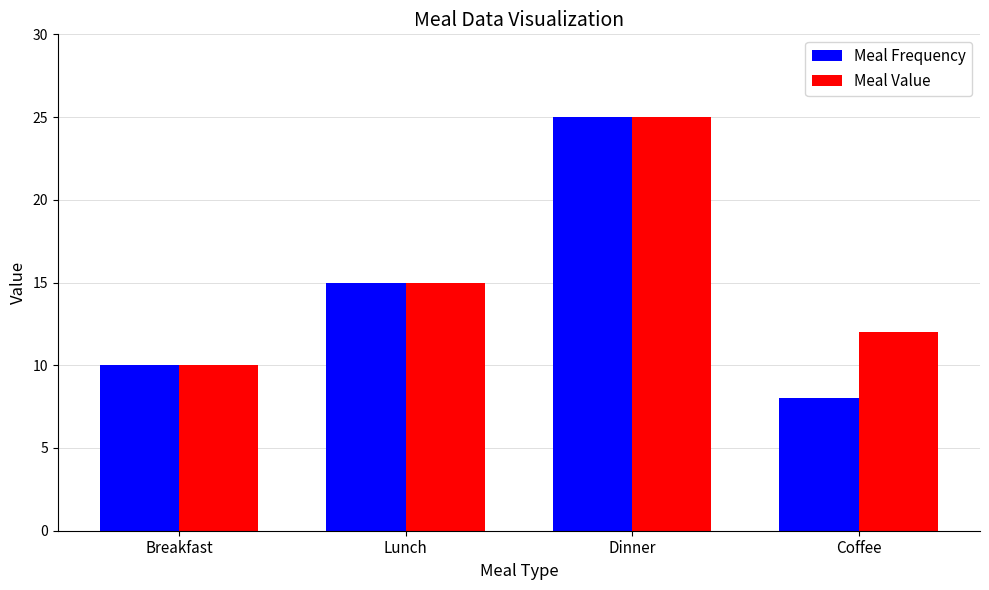

The Meal Value series shows 15 at Lunch. True or false?

True